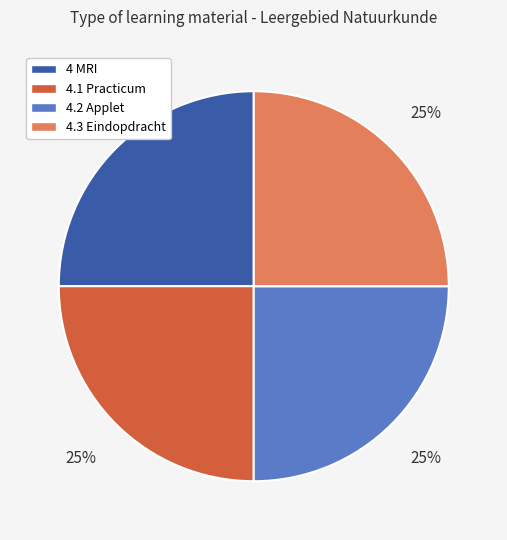

The 4.2 Applet slice represents 35% of the pie. True or false?

False